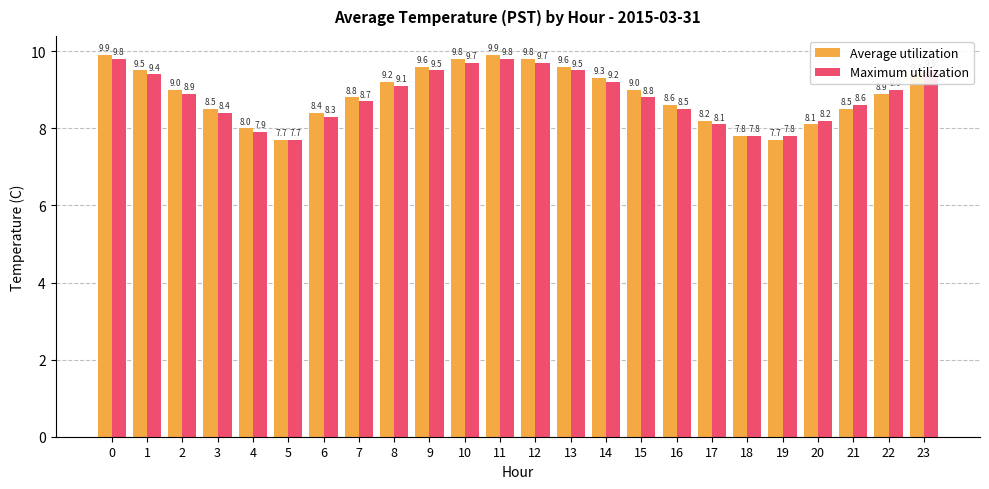

What is the highest value of the Maximum utilization series?

9.8